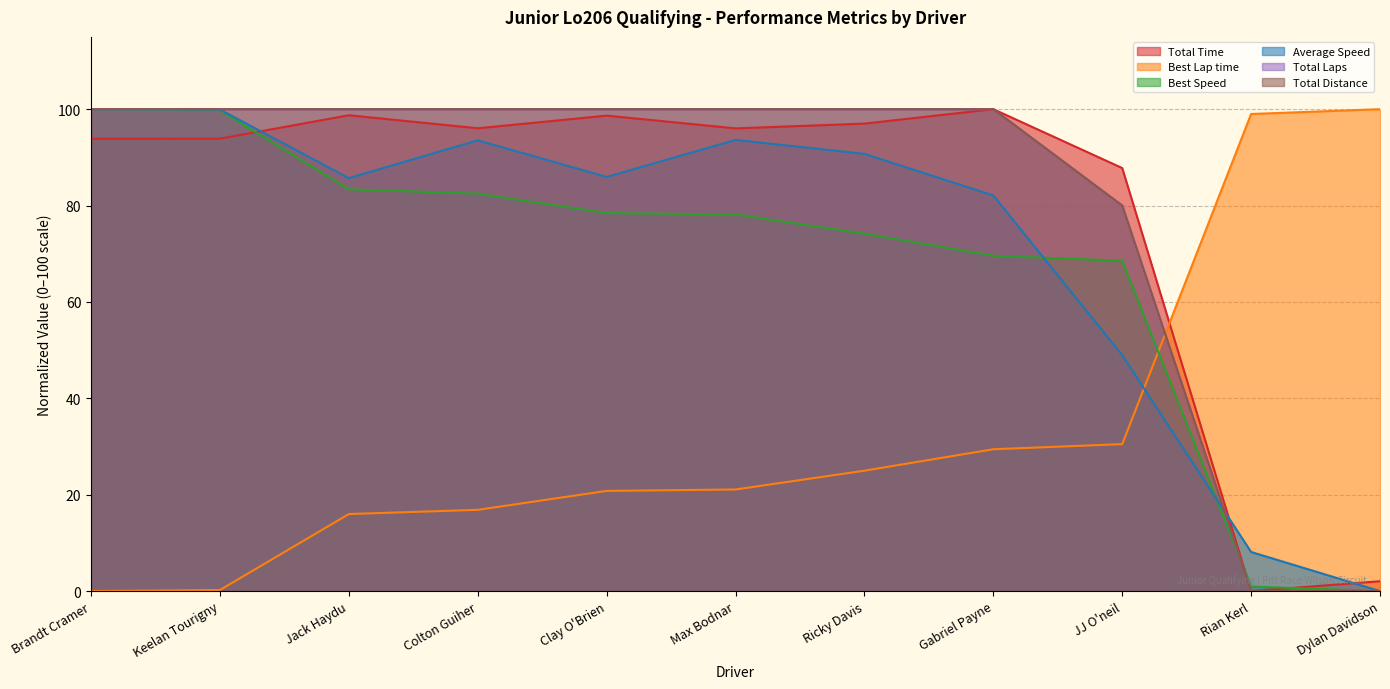

Between Clay O'Brien and Ricky Davis, which series saw the biggest shift?

Average Speed